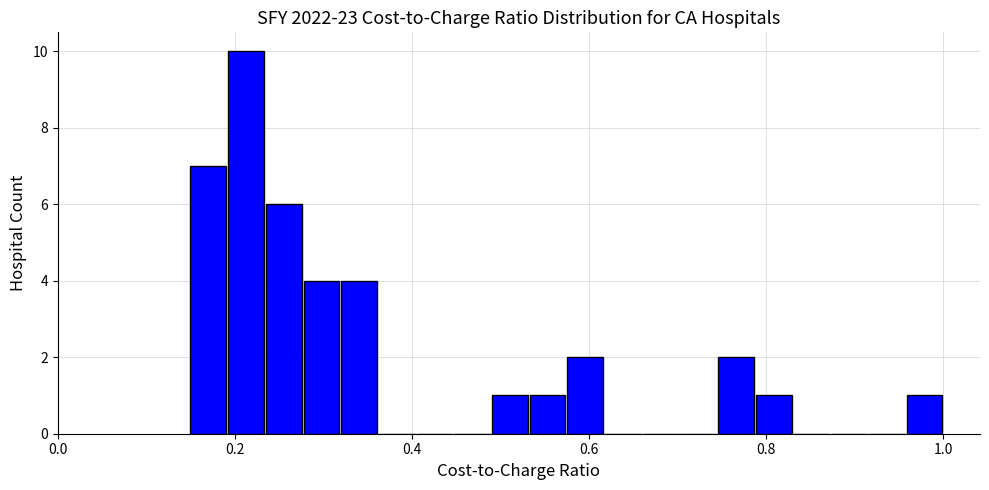

Read against the x-axis, roughly where is the centre of the tallest bar?

0.22